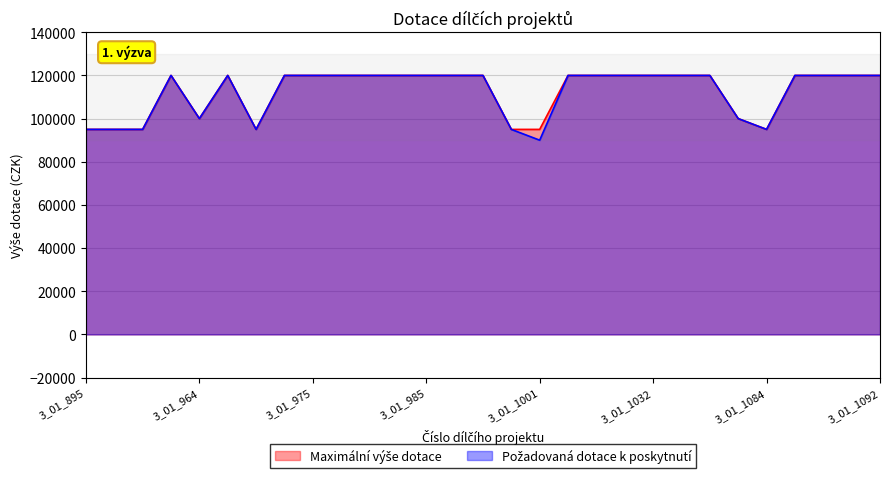

At which category does the chart reach its minimum across all series?

3_01_1001